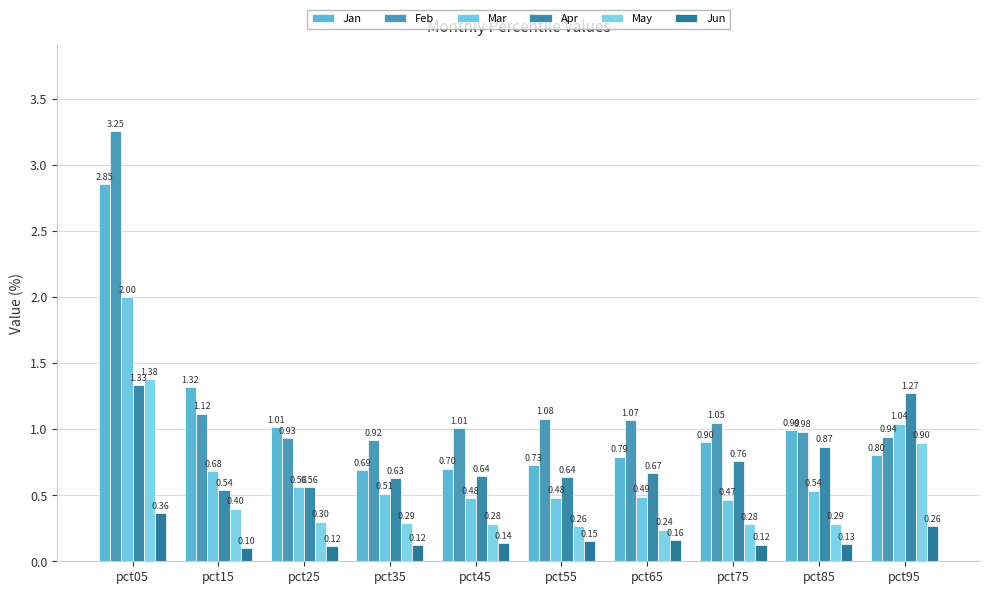

At which category is the sum across all series the highest?

pct05